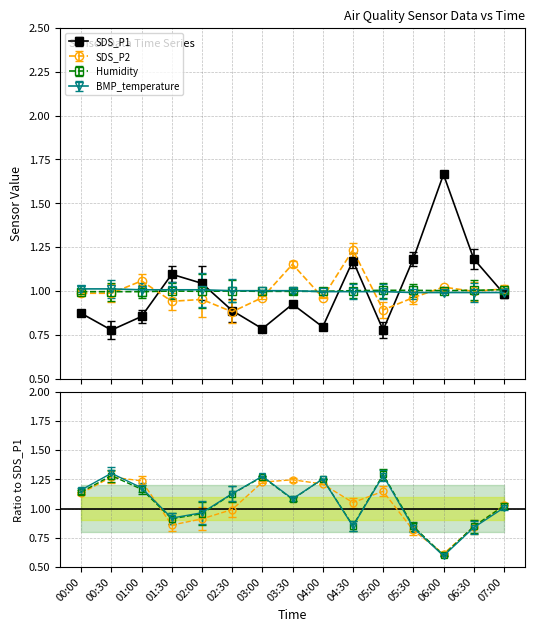

What is the label of the 15th point from the left?

07:00